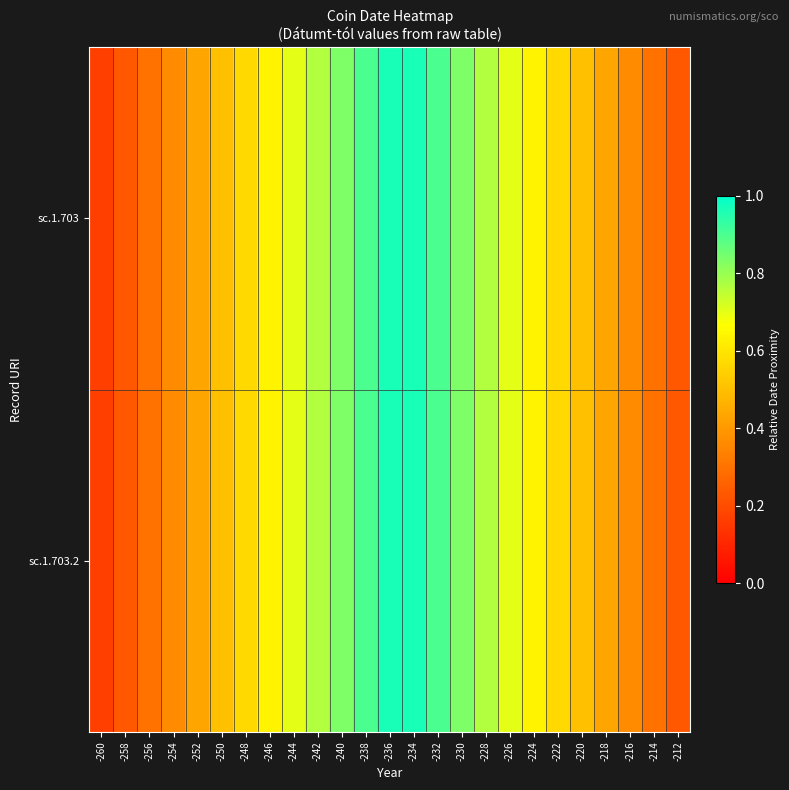

Rank the series by their maximum value, from lowest to highest.

sc.1.703, sc.1.703.2